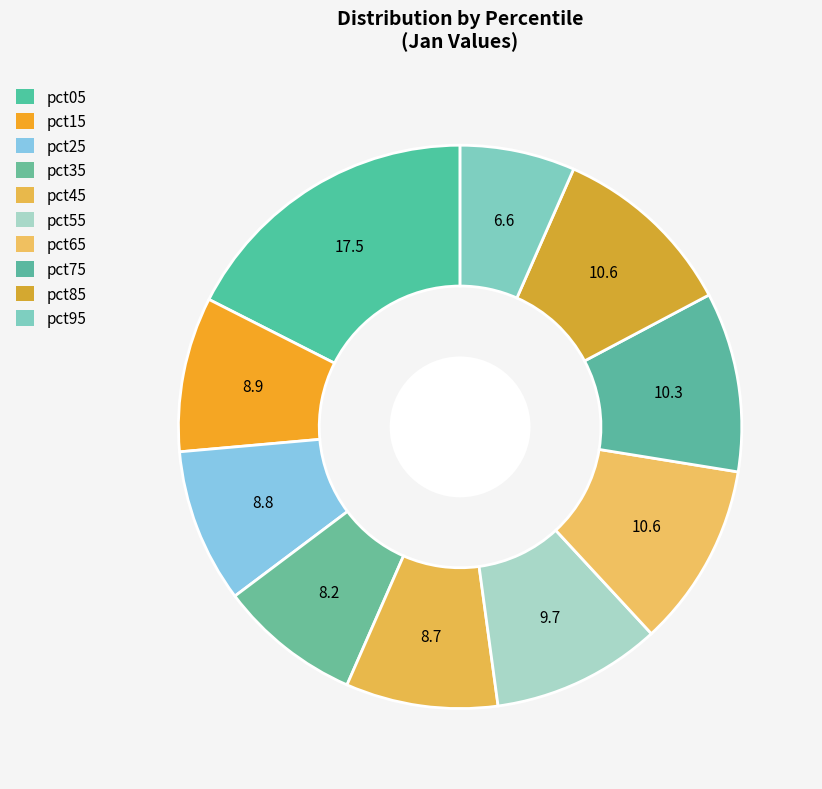

How many segments does this pie chart have?

10